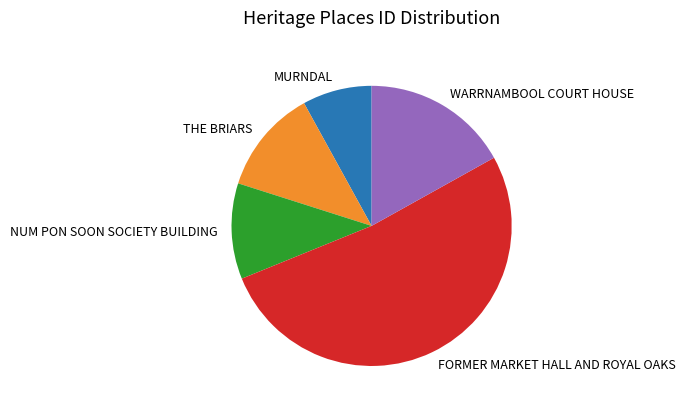

How many slices are in this pie chart?

5